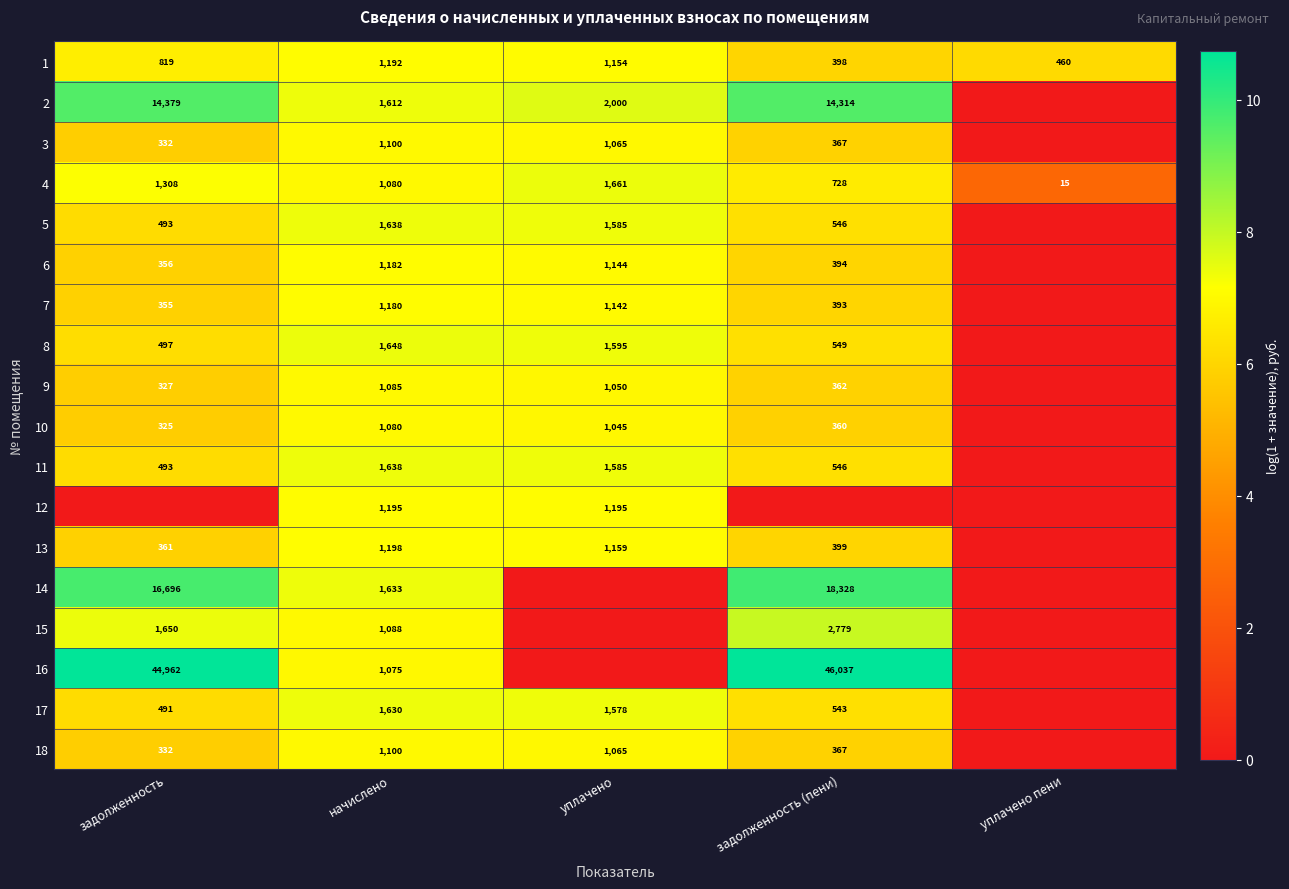

What is the sum of all 1 values?

4023